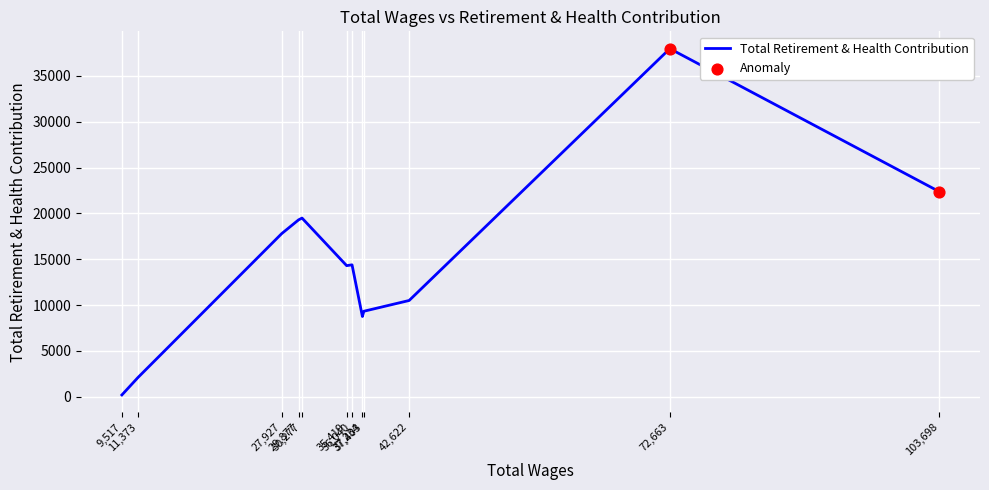

What is the ratio of the value at 11373 to the value at 72663?

0.1